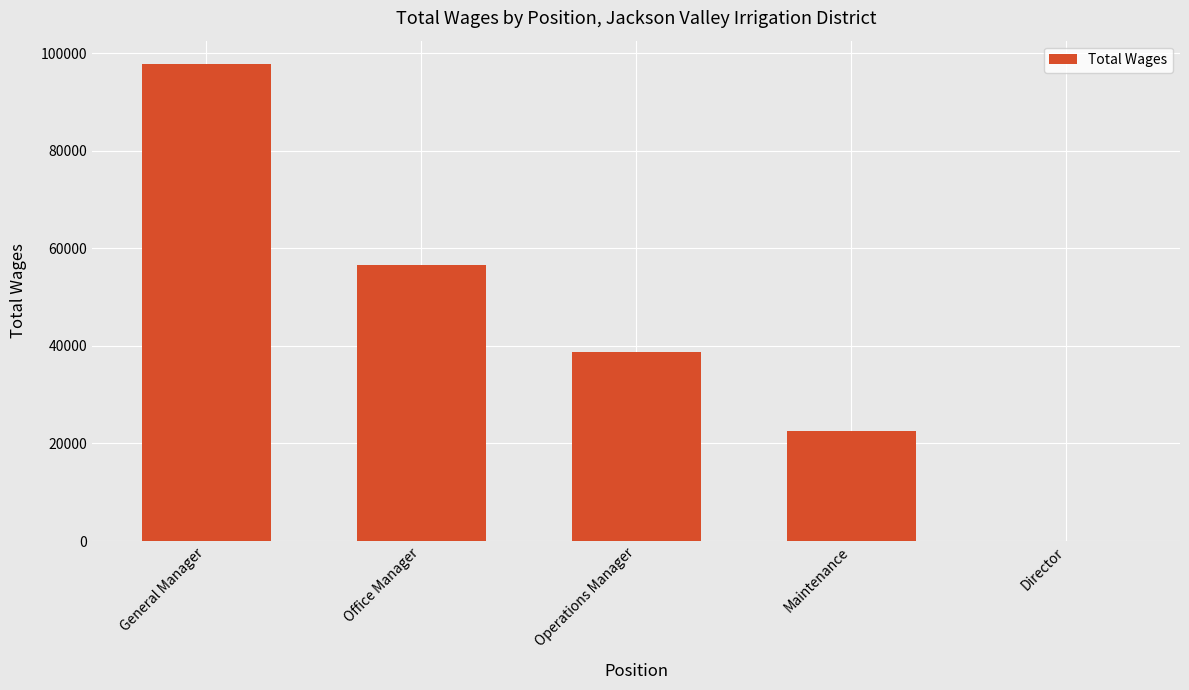

The value at Operations Manager is 38791. True or false?

True